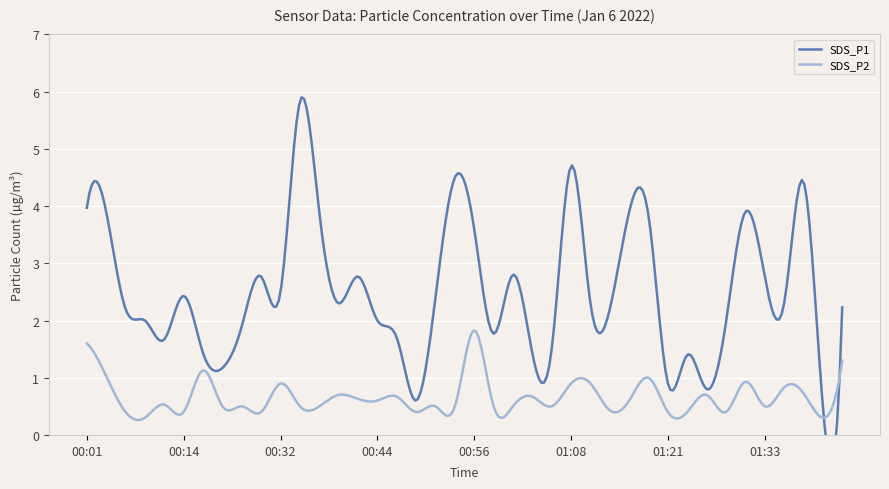

Which series has the largest range (max minus min)?

SDS_P1